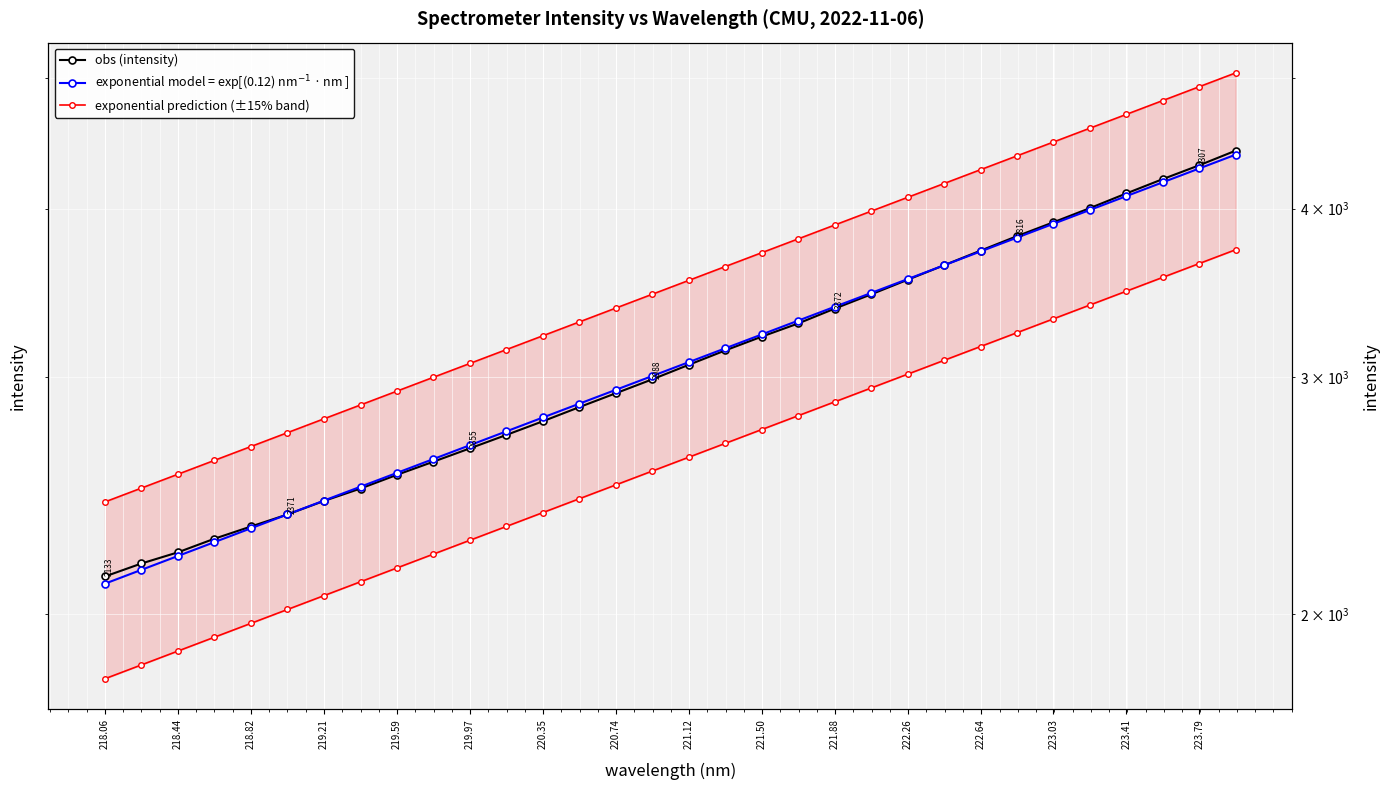

What are all the series names shown in the legend?

obs (intensity), exponential model = exp[(0.12) nm$^{-1}$ · nm ], exponential prediction (±15% band)